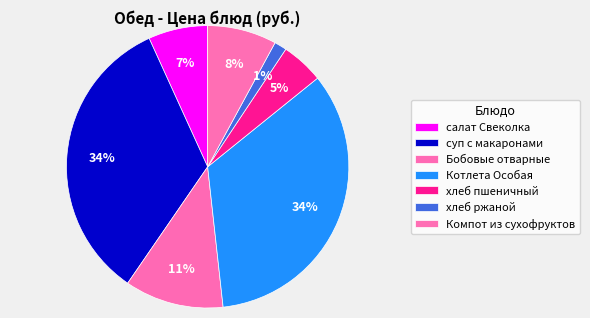

Count the number of slices in the pie.

7